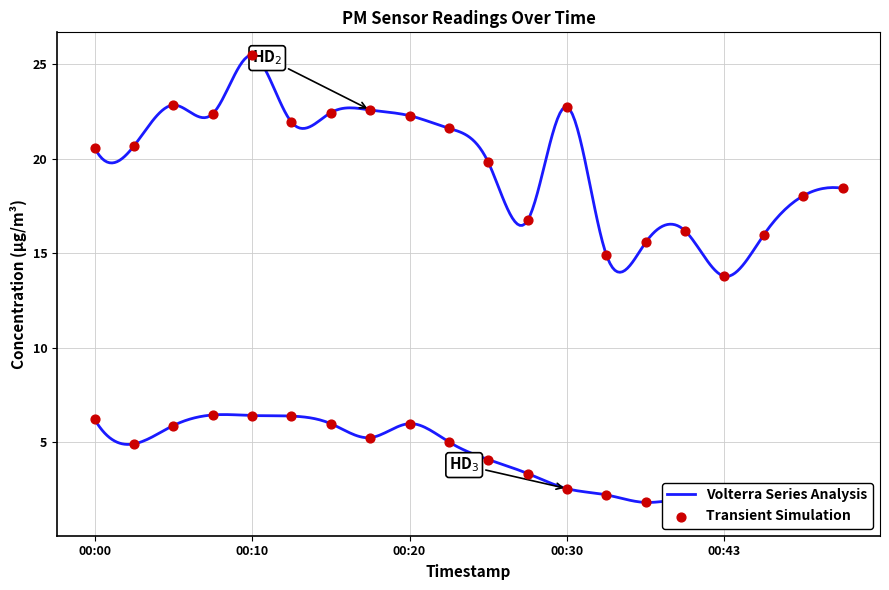

At how many categories does at least one series exceed 17?

14